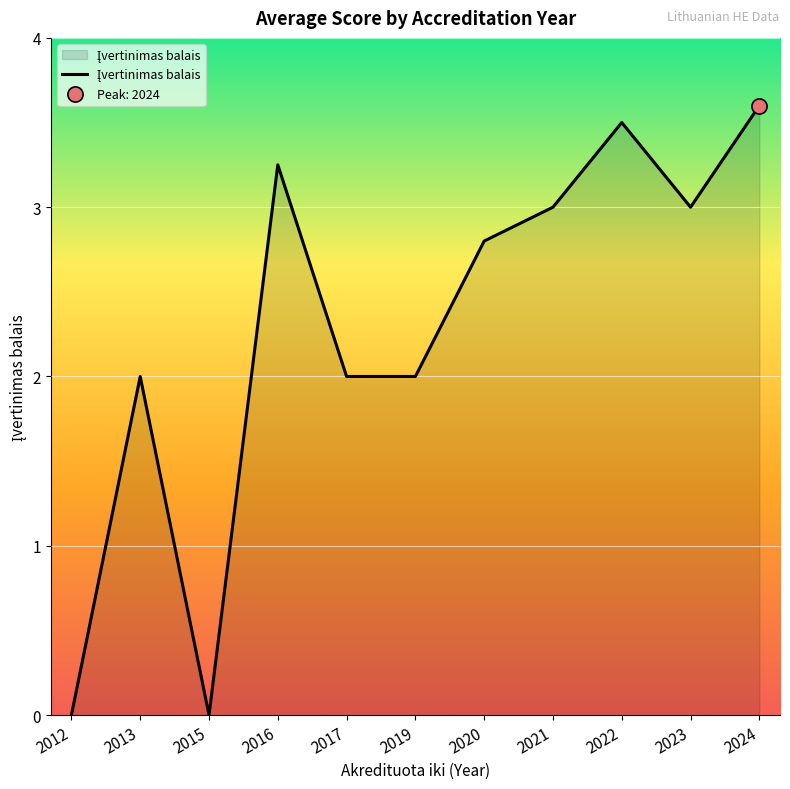

Which has a higher value, 2024 or 2015?

2024